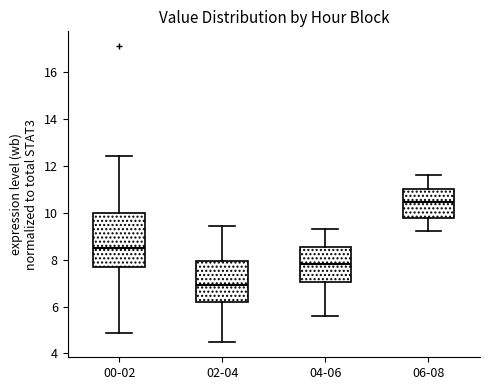

Which box is the tallest, from its lower edge to its upper edge?

00-02